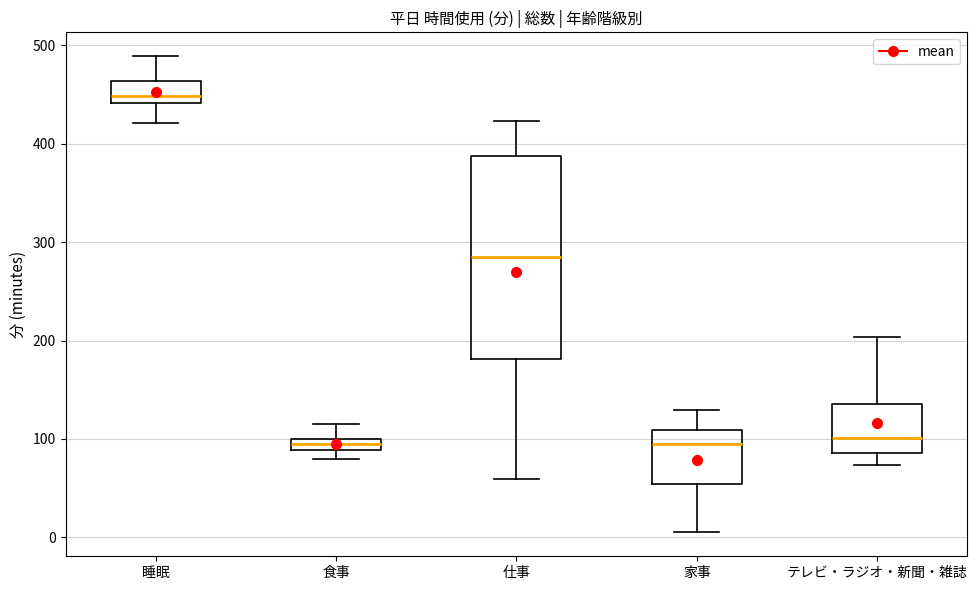

Which box's median line is the highest?

睡眠